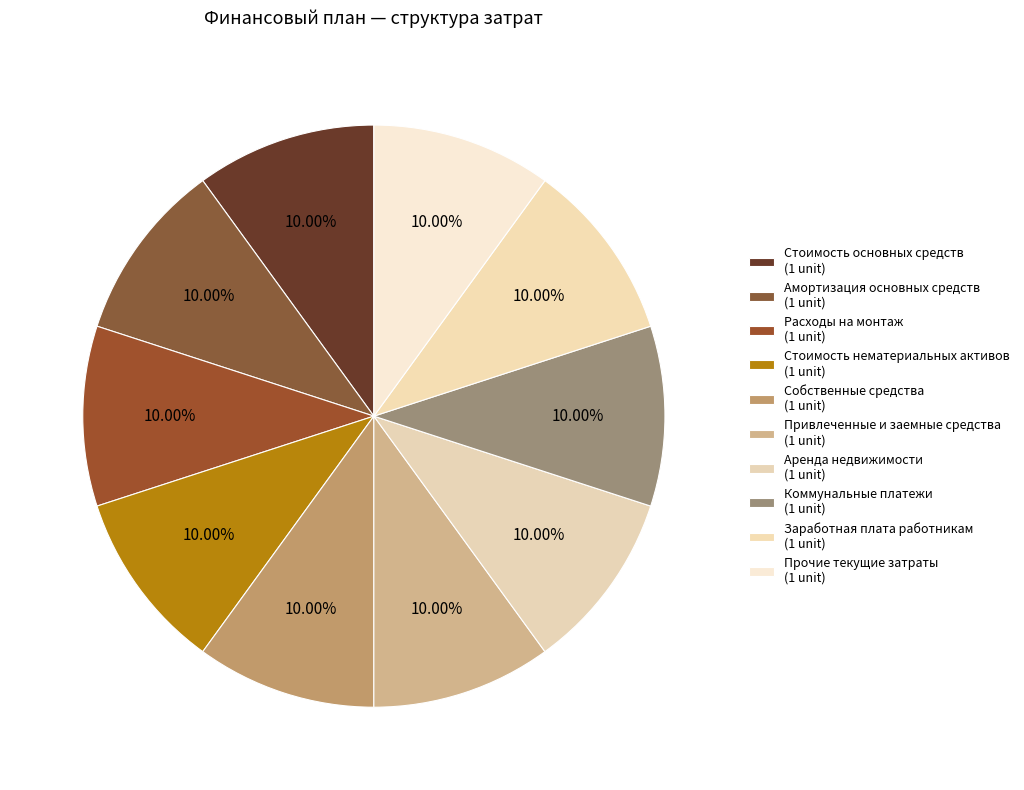

How many segments does this pie chart have?

10